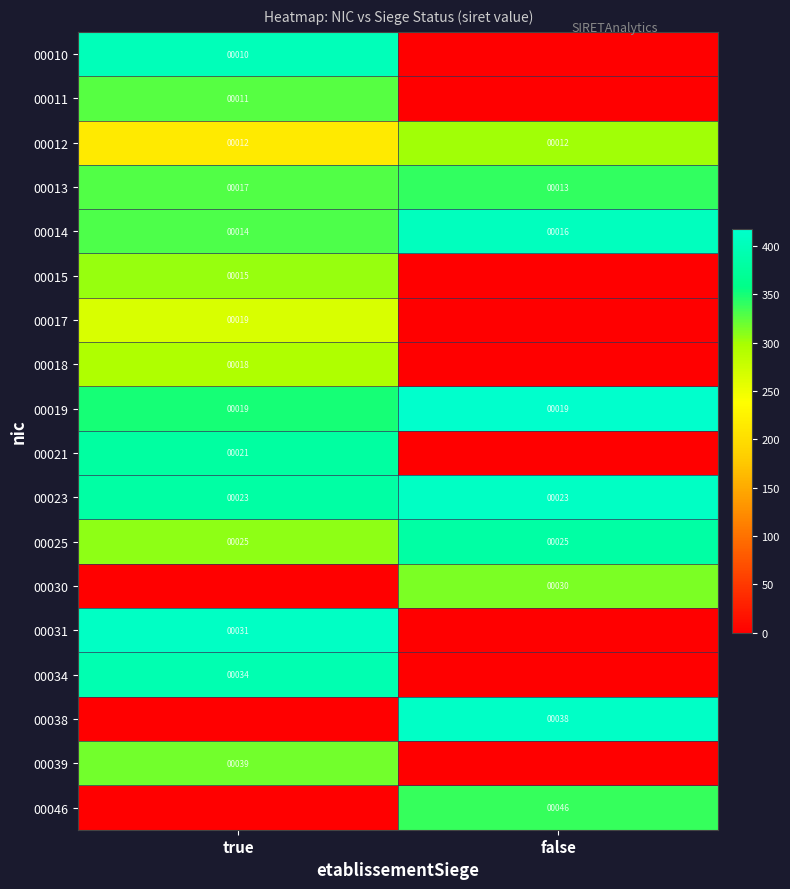

How many categories are shown in the chart?

2